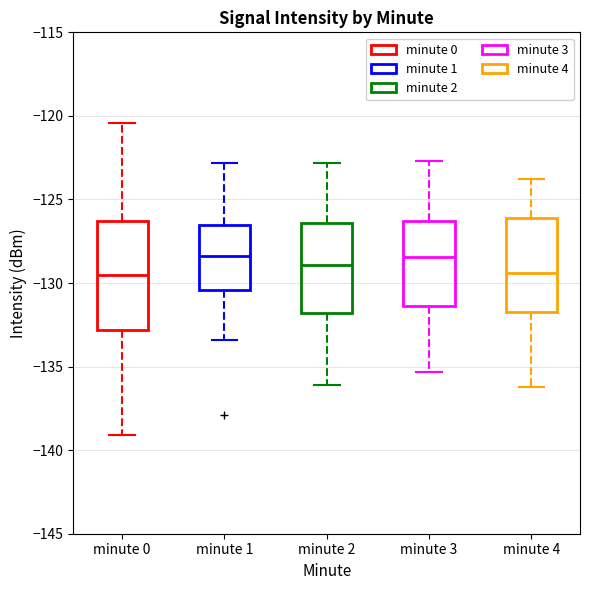

Where is the lower edge of the box for minute 2 on the y-axis? The values are not printed on the chart, so give them approximately, as read against the axis.

-132.0